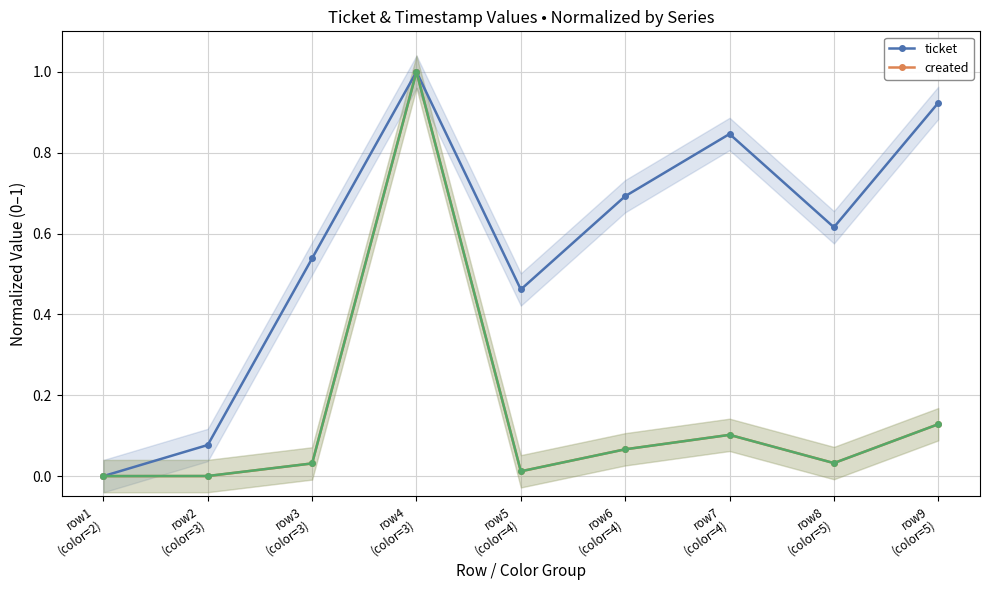

Reading right to left, list all the values displayed in this chart.

ticket: row9
(color=5)=0.9	row8
(color=5)=0.6	row7
(color=4)=0.8	row6
(color=4)=0.7	row5
(color=4)=0.5	row4
(color=3)=1.0	row3
(color=3)=0.5	row2
(color=3)=0.1	row1
(color=2)=0.0
created: row9
(color=5)=0.1	row8
(color=5)=0.0	row7
(color=4)=0.1	row6
(color=4)=0.1	row5
(color=4)=0.0	row4
(color=3)=1.0	row3
(color=3)=0.0	row2
(color=3)=0.0	row1
(color=2)=0.0